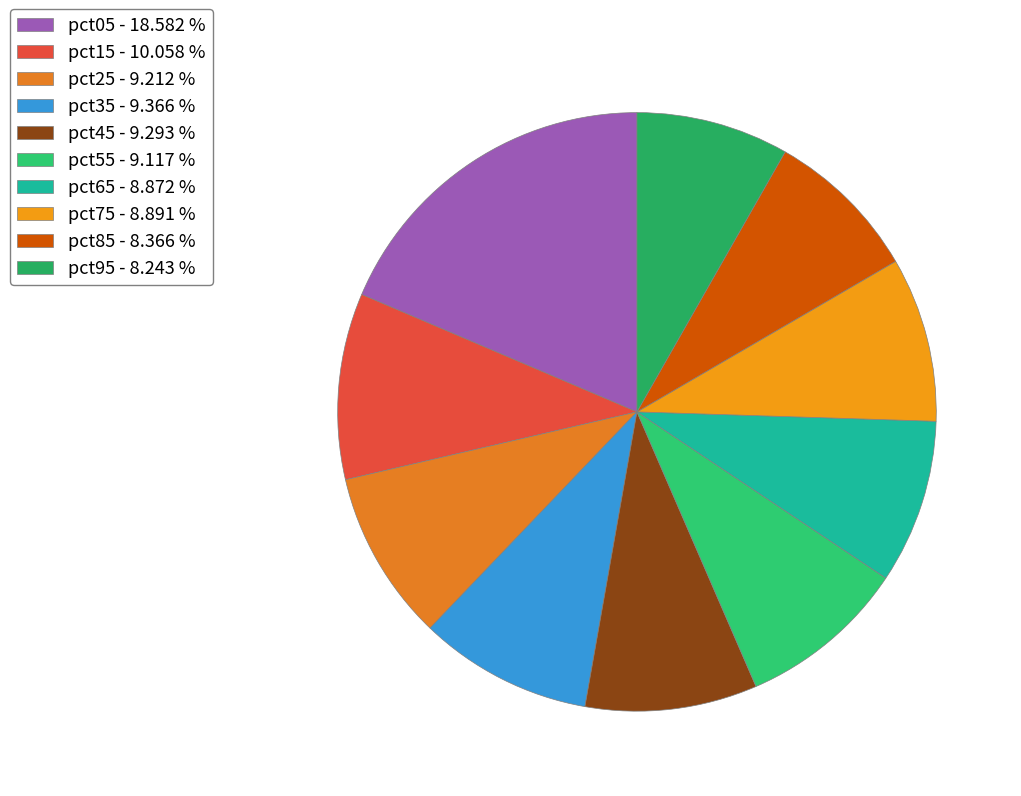

Does pct05 account for over 50% of the chart?

No